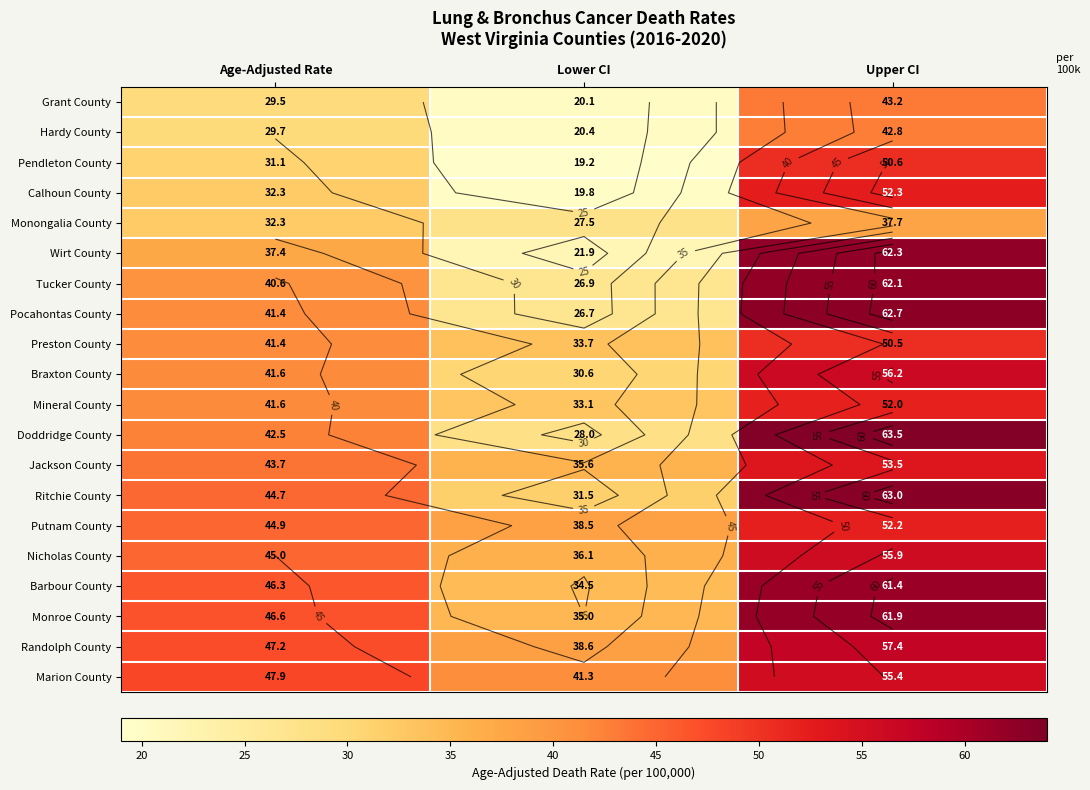

What is the minimum value shown in the chart?

19.2